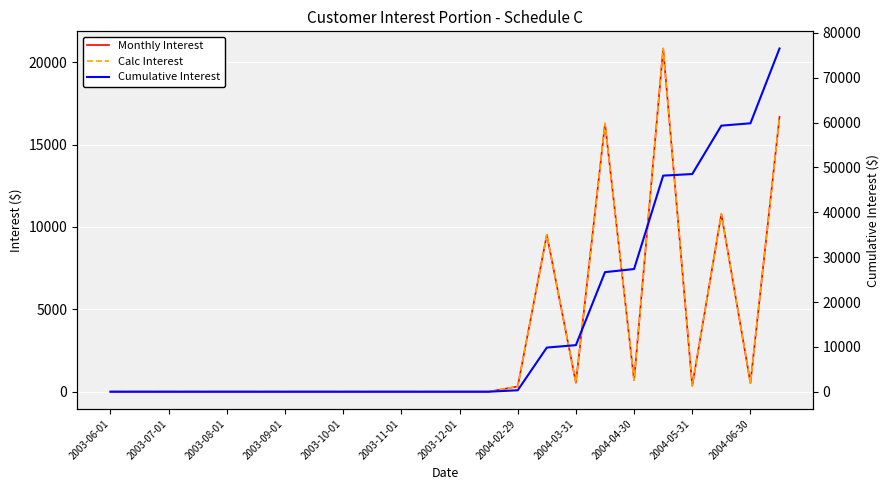

What are all the series names shown in the legend?

Monthly Interest, Calc Interest, Cumulative Interest